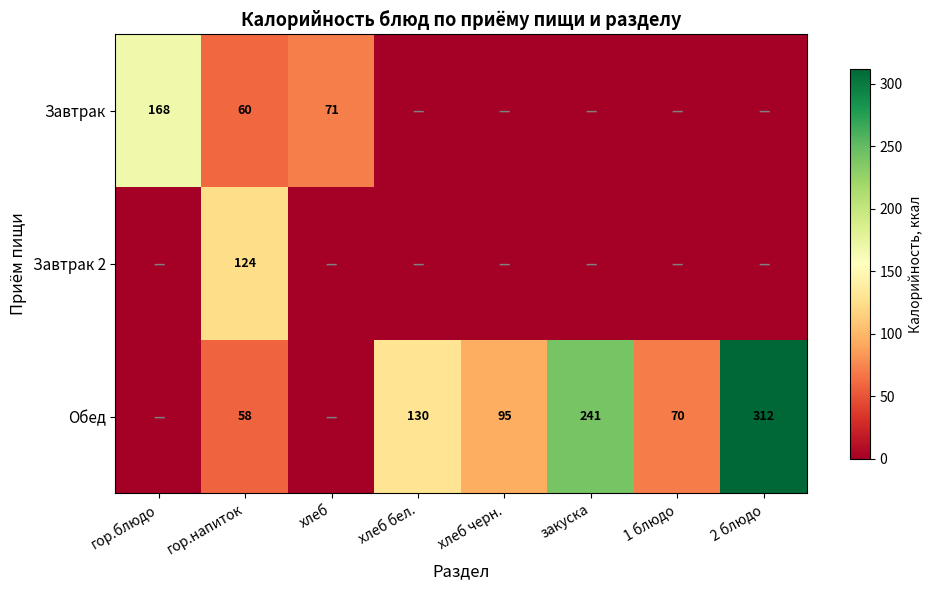

The value of Завтрак at гор.напиток is 60. True or false?

True